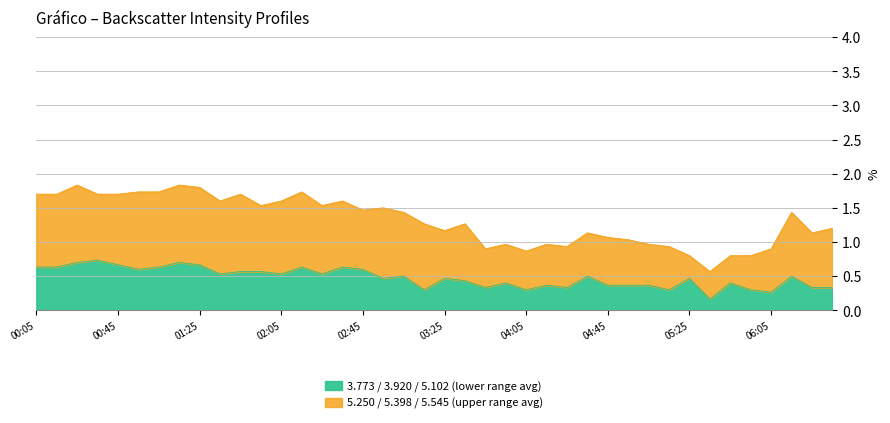

The value of 5.102 at 2006/10/20 00:15 is 1.5. True or false?

False